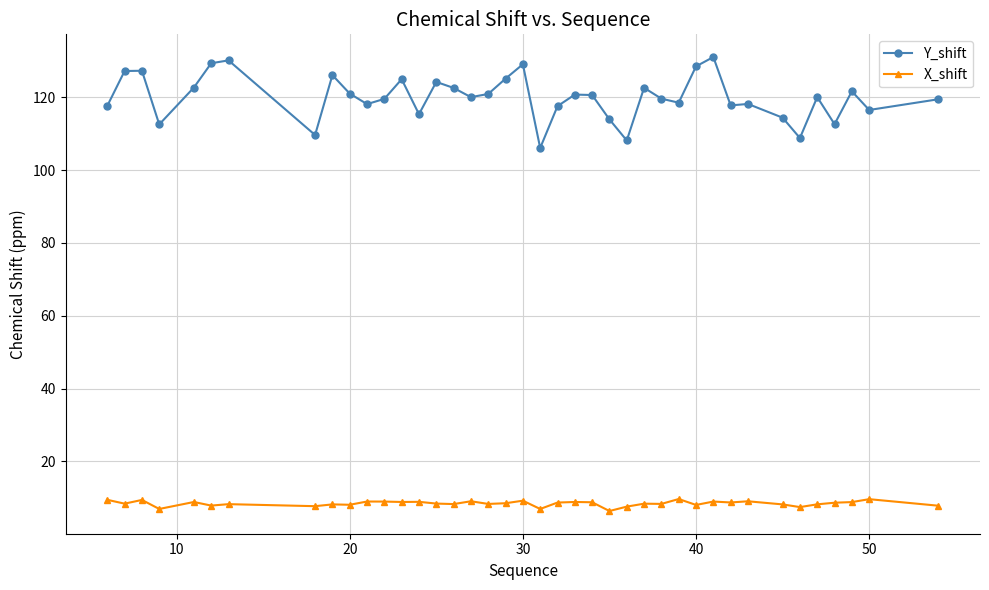

What is the maximum value shown in the chart?

131.0